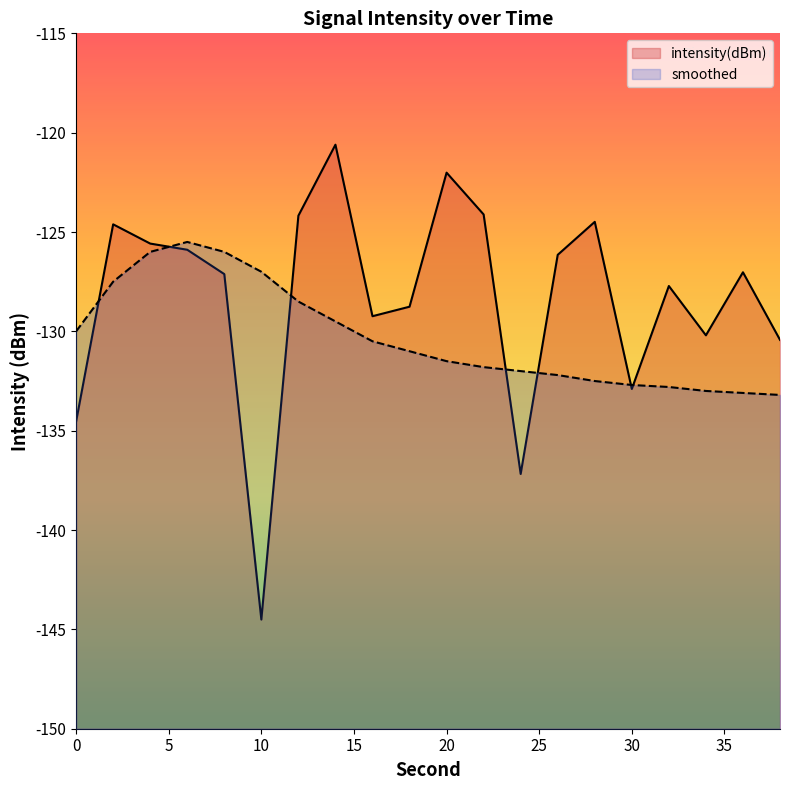

Rank the series at 0 from highest to lowest value.

smoothed, intensity(dBm)